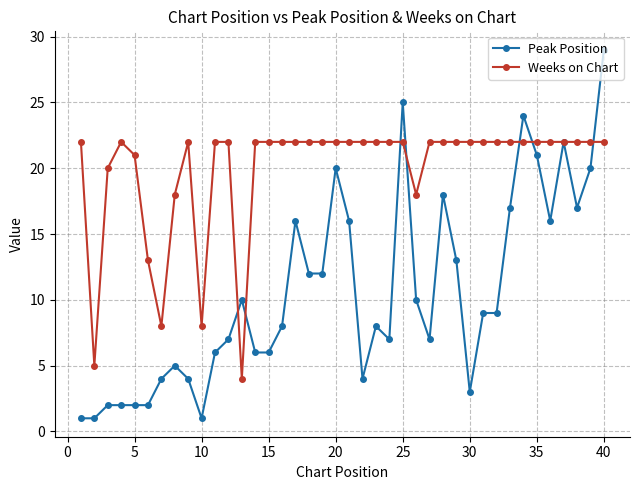

List the series in order of their overall mean, lowest first.

Peak Position, Weeks on Chart